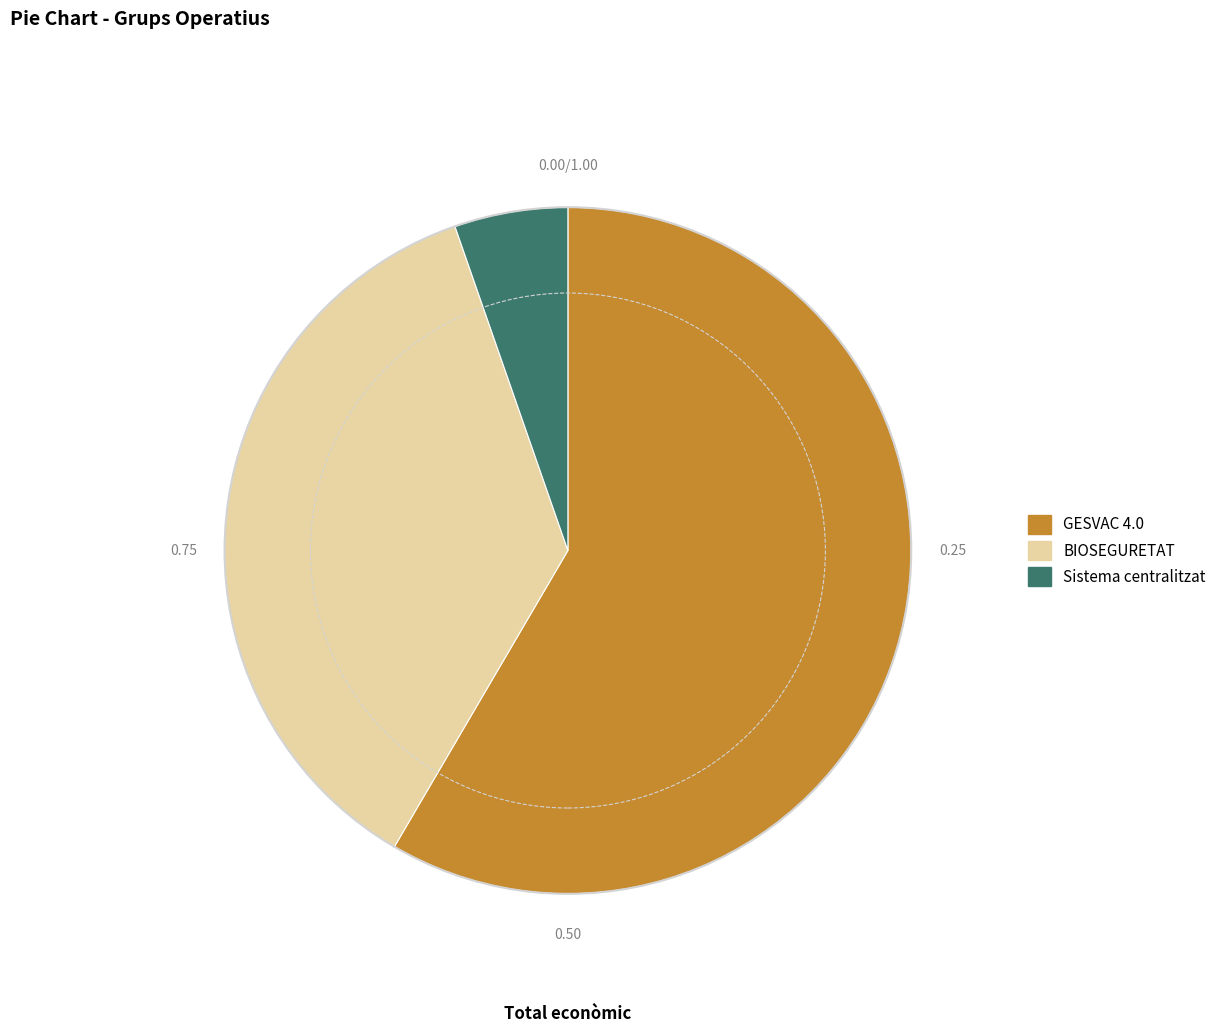

True or false: BIOSEGURETAT accounts for 36% of the total.

True